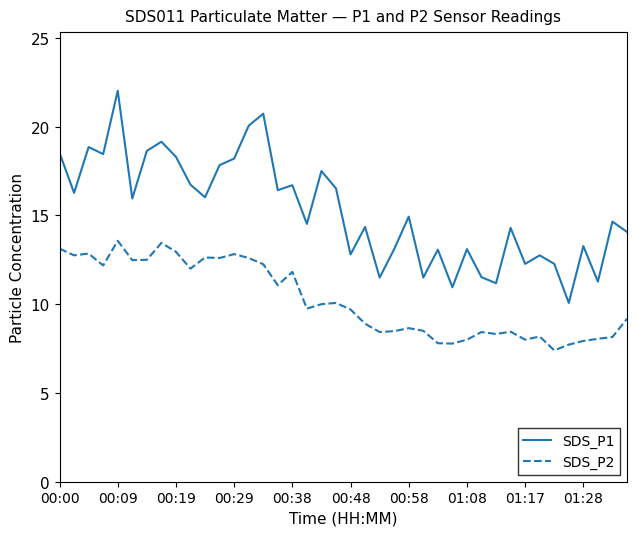

What is the difference between the maximum and minimum values in the SDS_P2 series?

6.2